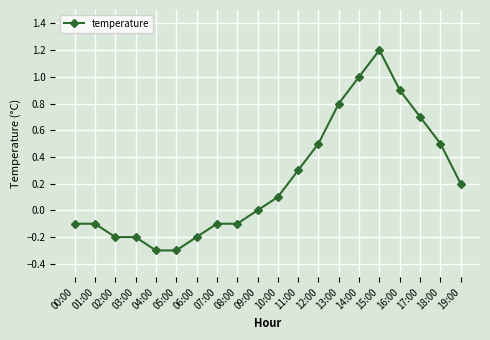

Count the number of data series in this chart.

1